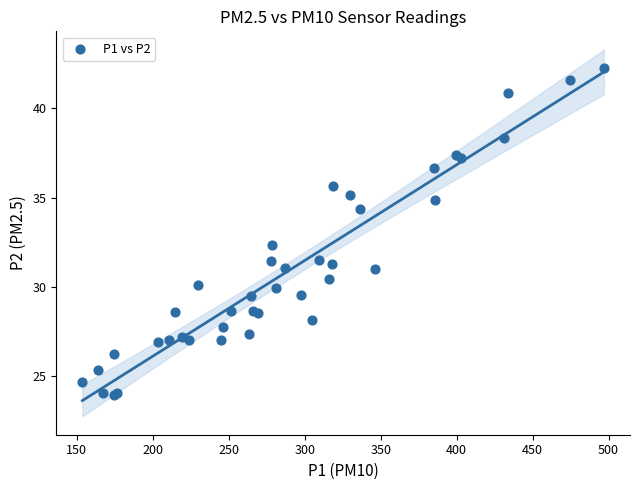

What Y value in the scatter plot is closest to 33?

32.4